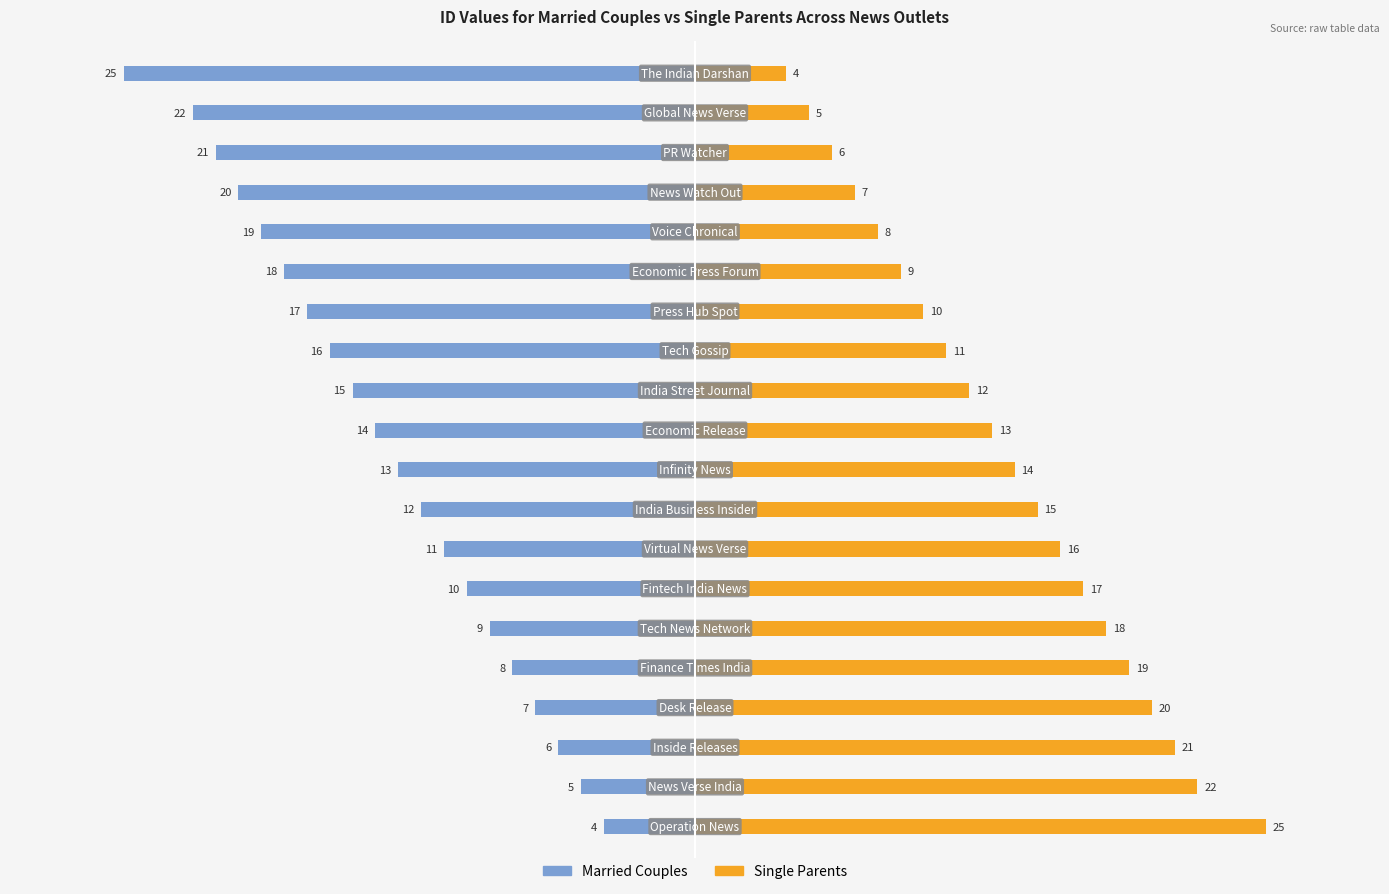

How many groups of bars are there?

20